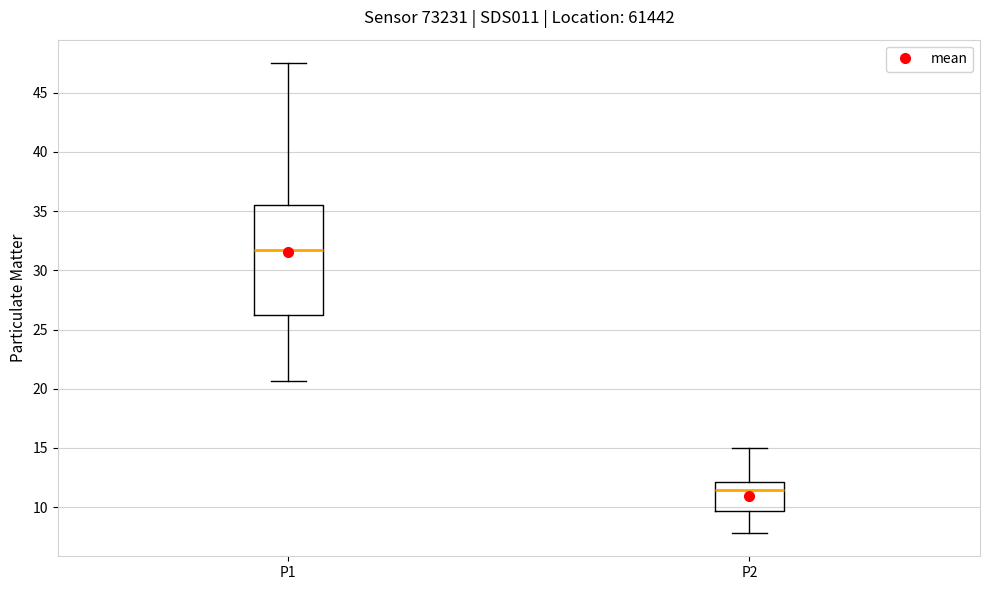

Reading left to right, read every box against the y-axis: the position of its median line, the range the box covers, and the ends of its whiskers. The values are not printed on the chart, so give them approximately, as read against the axis.

P1: median 31.5, box 26.0 to 35.5, whiskers 20.5 to 47.5
P2: median 11.5, box 9.5 to 12.0, whiskers 8.0 to 15.0